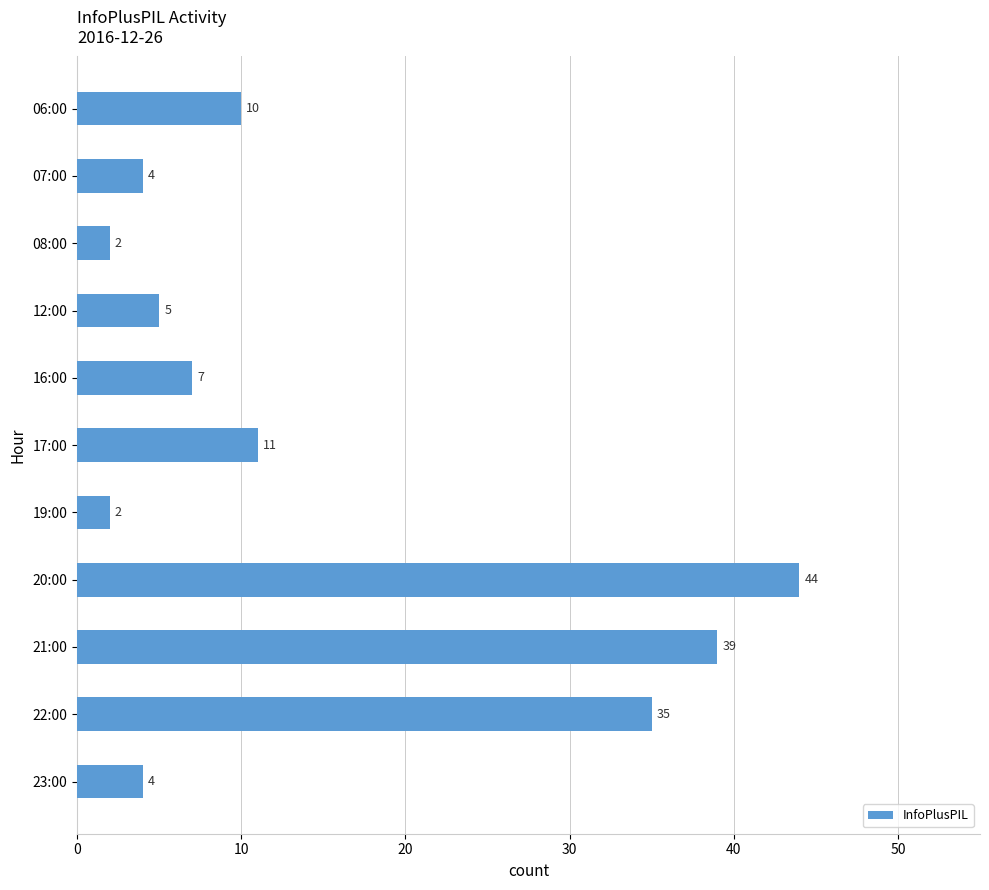

What is the label of the 8th bar from the bottom?

12:00